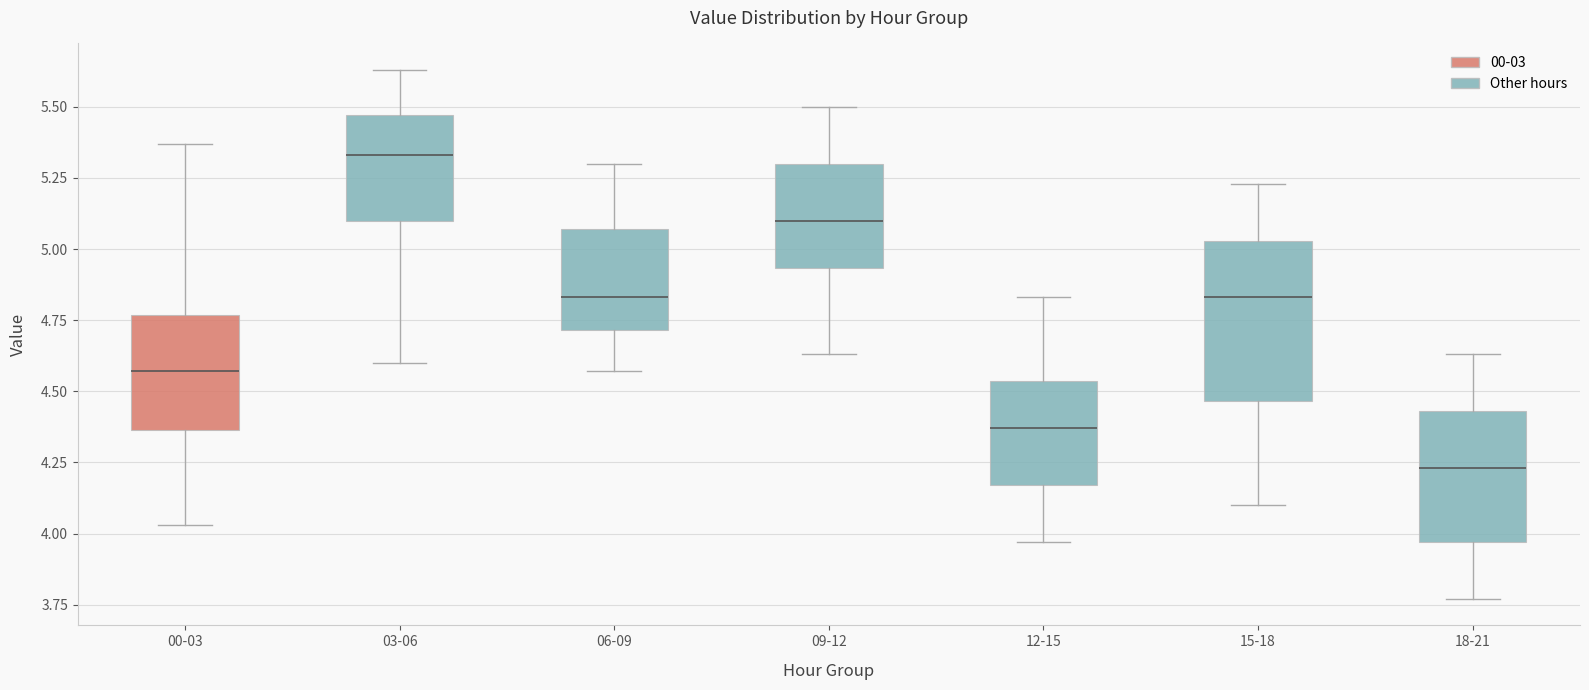

Which box has the highest median line?

03-06